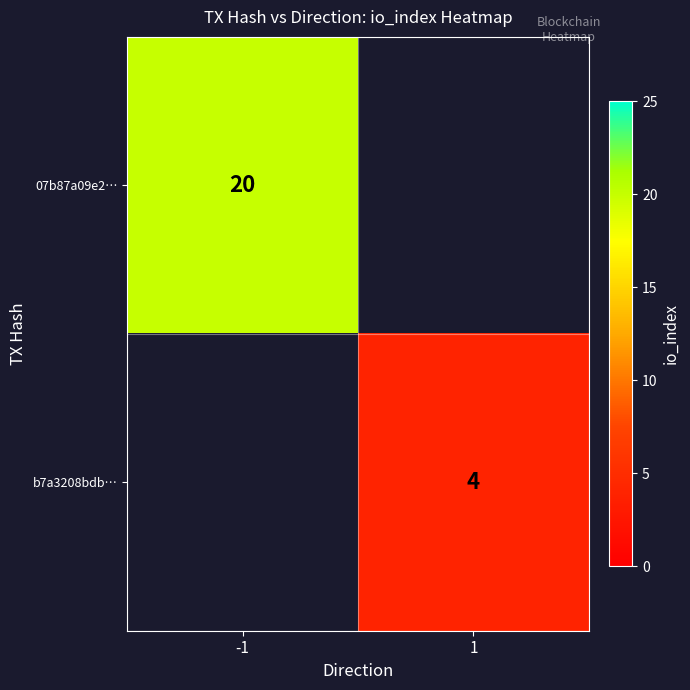

Is it true that 07b87a09e2… equals 20 at -1?

True